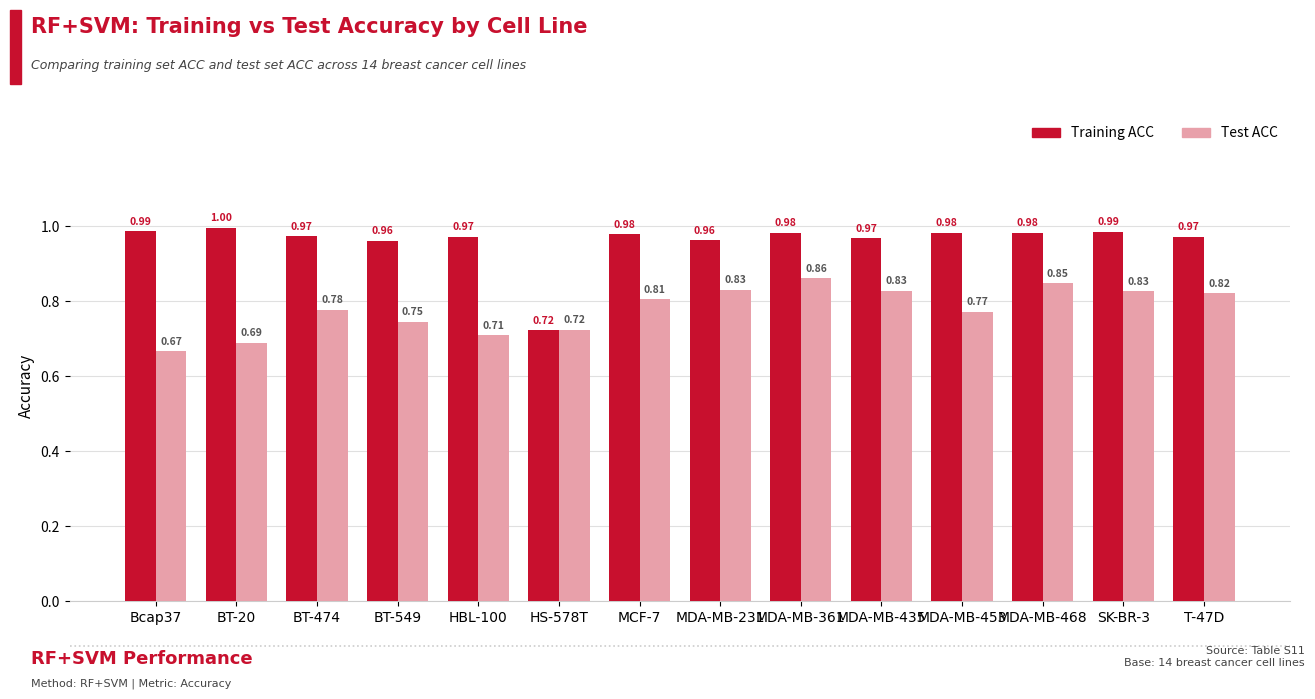

What is the label of the 13th bar from the left?

SK-BR-3